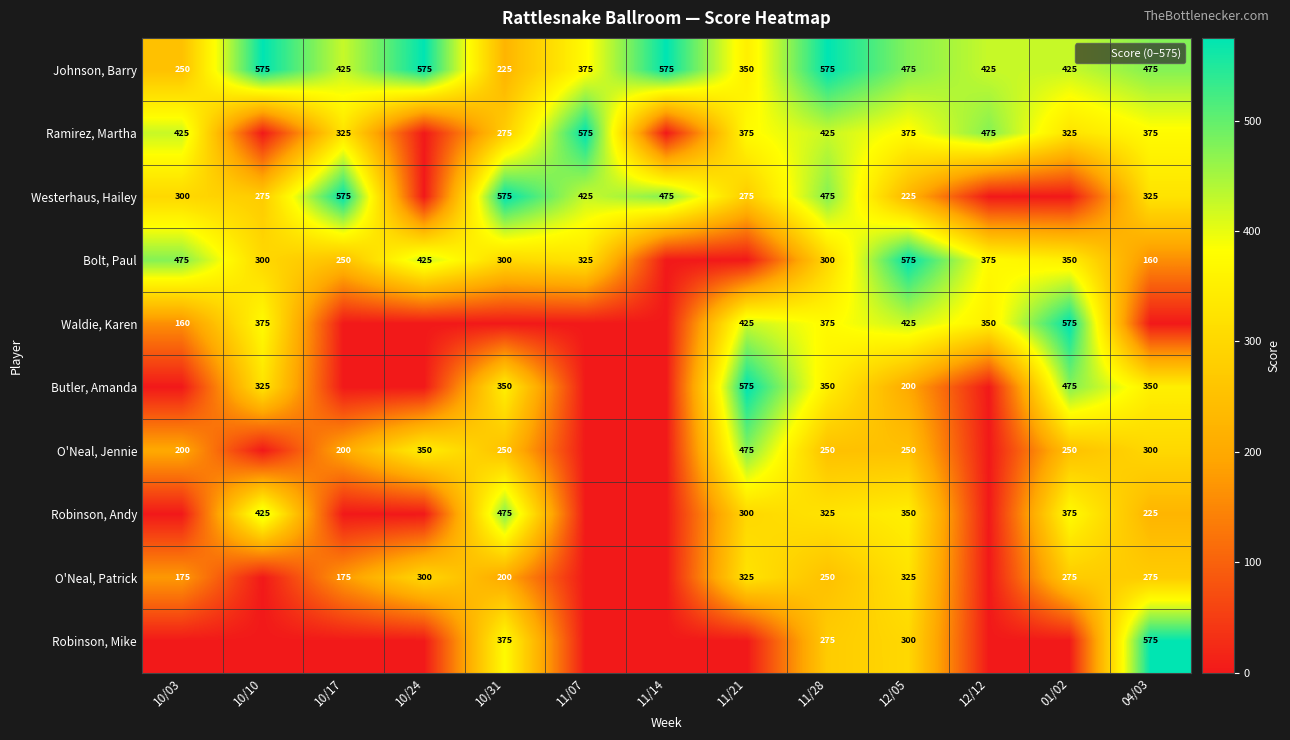

What is the difference between the maximum and second lowest values in the Johnson, Barry series?

325